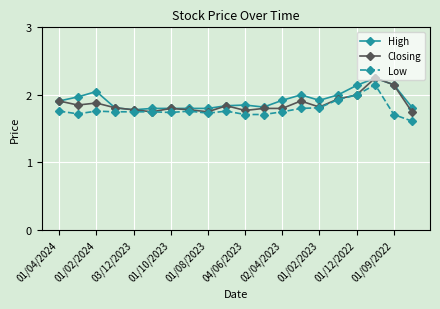

Which series has the widest spread of values?

Low